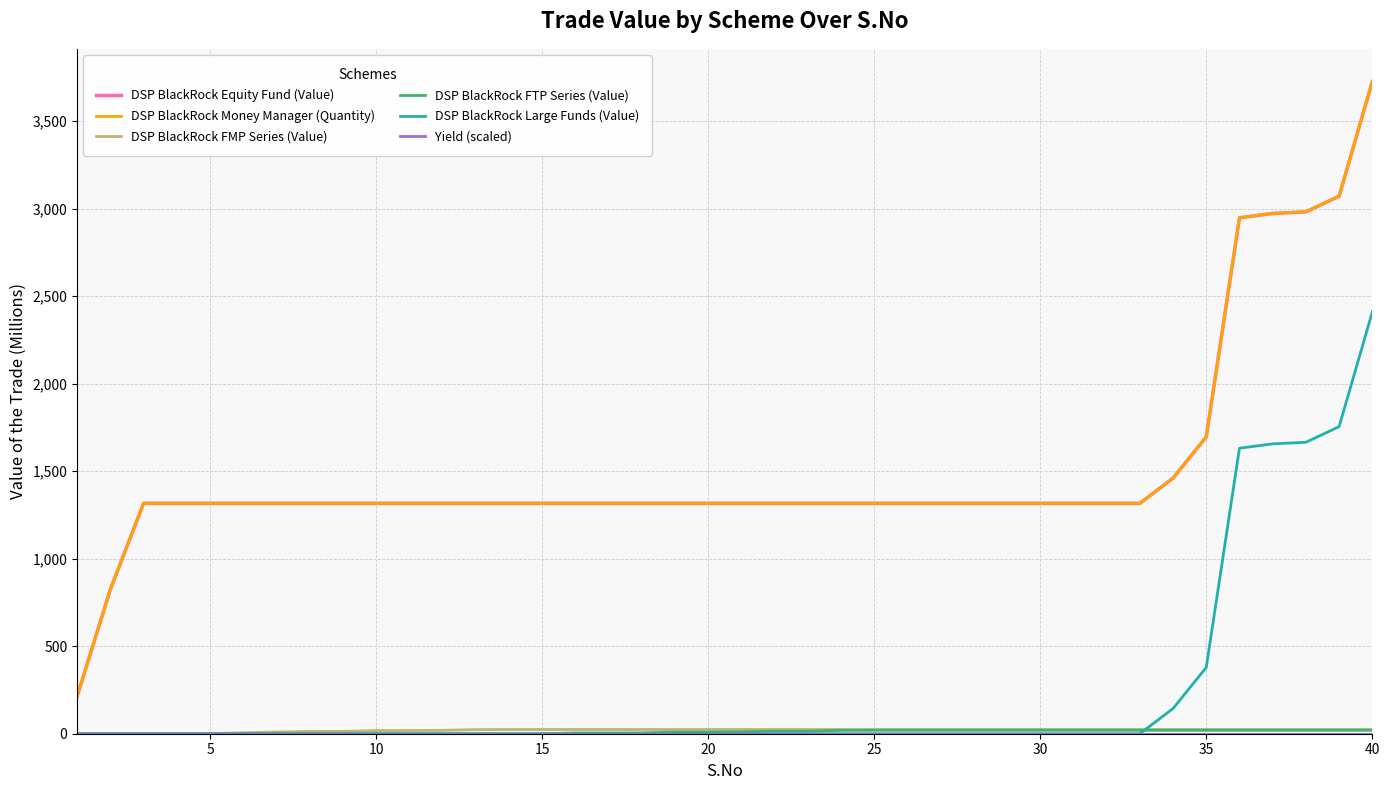

True or false: DSP BlackRock Equity Fund (Value) and DSP BlackRock Large Funds (Value) intersect in this chart.

False